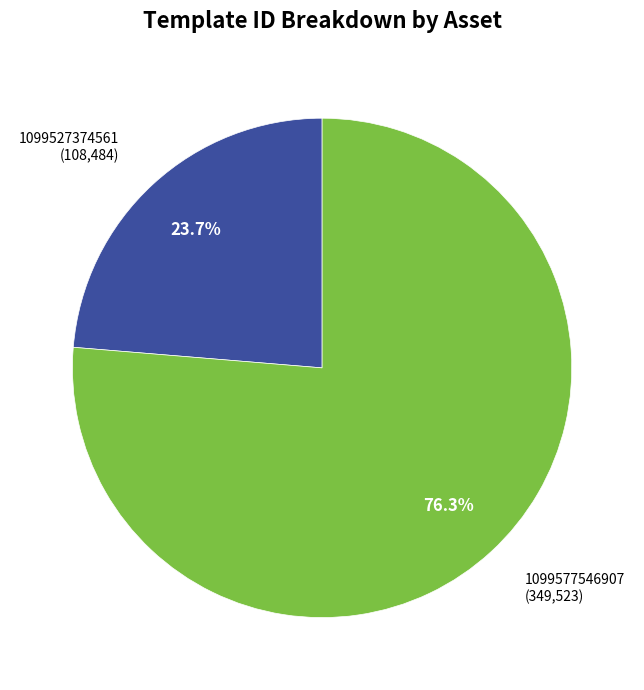

Is there any slice that represents more than half of the pie?

Yes